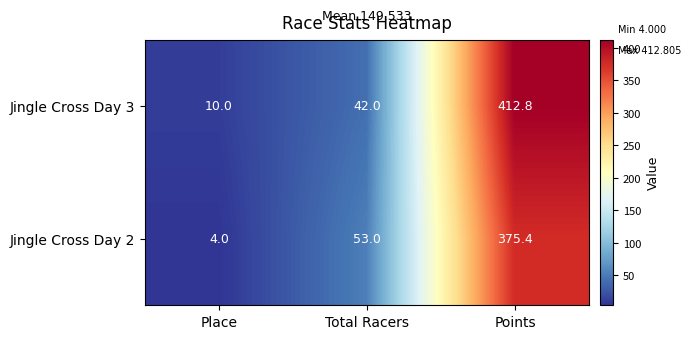

Between Total Racers and Points, which series saw the biggest shift?

Jingle Cross Day 3